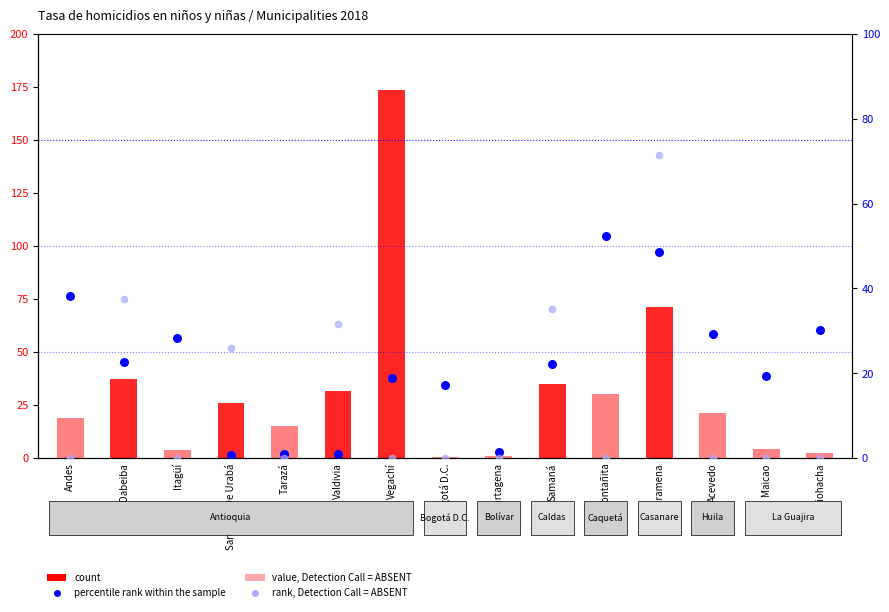

At how many categories does at least one series exceed 118?

1